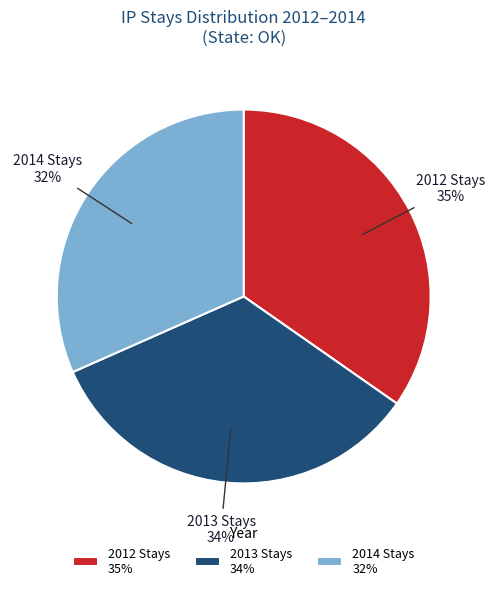

What percentage is the 2013 Stays slice, to the nearest percent?

34%